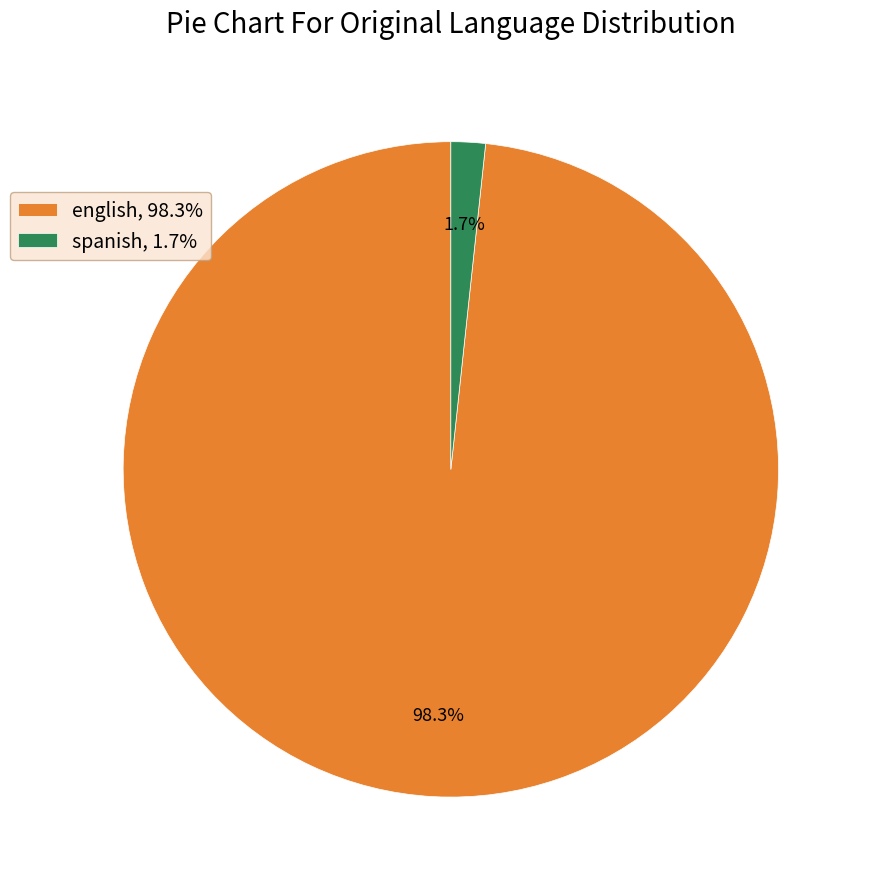

Which has a higher value, english, 98.3% or spanish, 1.7%?

english, 98.3%